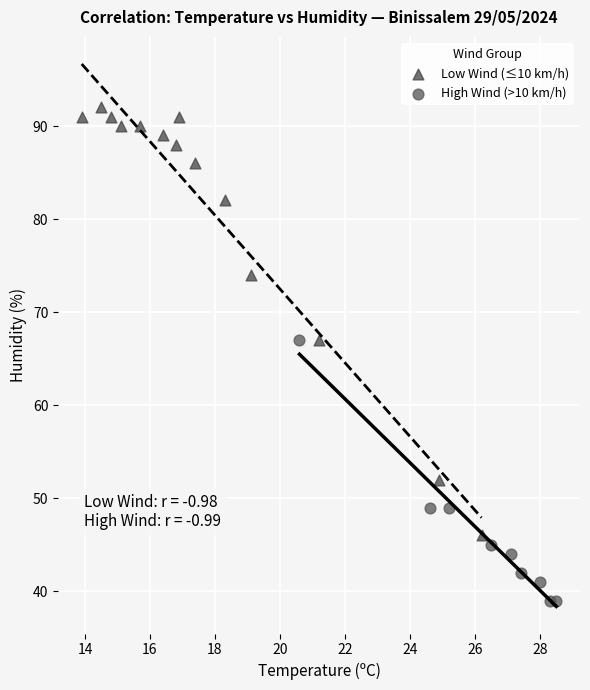

What are all the series names shown in the legend?

Low Wind (≤10 km/h), High Wind (>10 km/h)